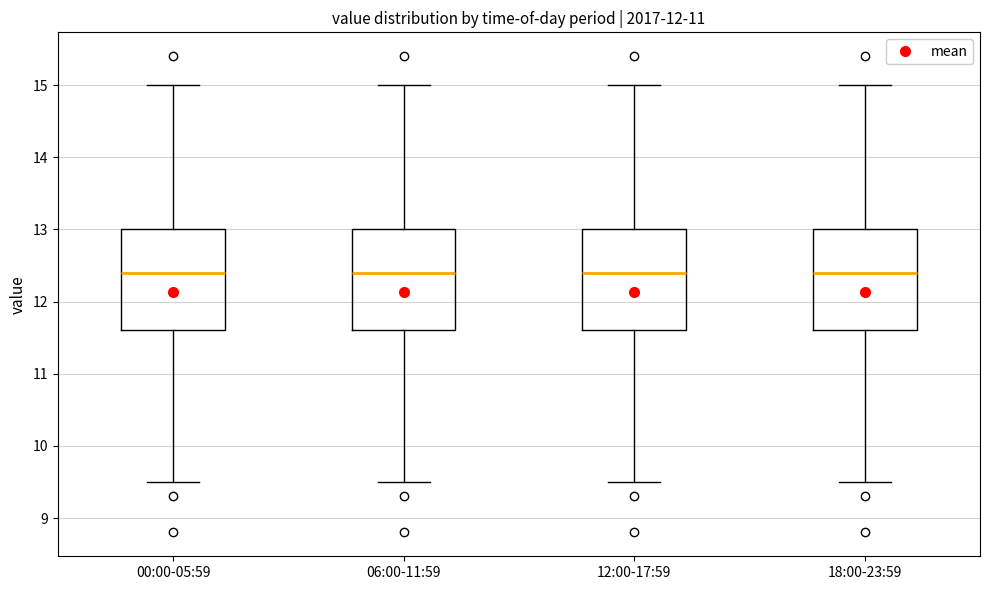

Reading left to right, read every box against the y-axis: the position of its median line, the range the box covers, and the ends of its whiskers. The values are not printed on the chart, so give them approximately, as read against the axis.

00:00-05:59: median 12.4, box 11.6 to 13.0, whiskers 9.5 to 15.0
06:00-11:59: median 12.4, box 11.6 to 13.0, whiskers 9.5 to 15.0
12:00-17:59: median 12.4, box 11.6 to 13.0, whiskers 9.5 to 15.0
18:00-23:59: median 12.4, box 11.6 to 13.0, whiskers 9.5 to 15.0